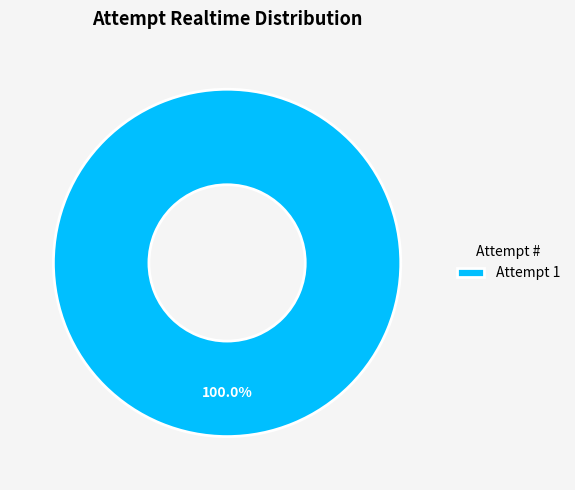

Rank the categories by value from highest to lowest.

Attempt 1